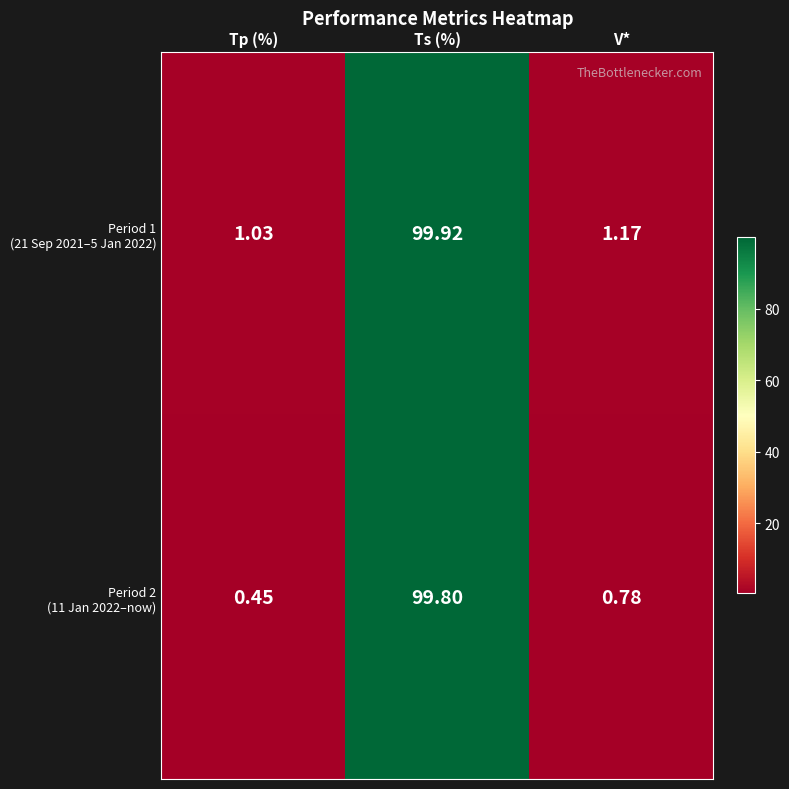

At which category is the sum across all series the highest?

Ts (%)